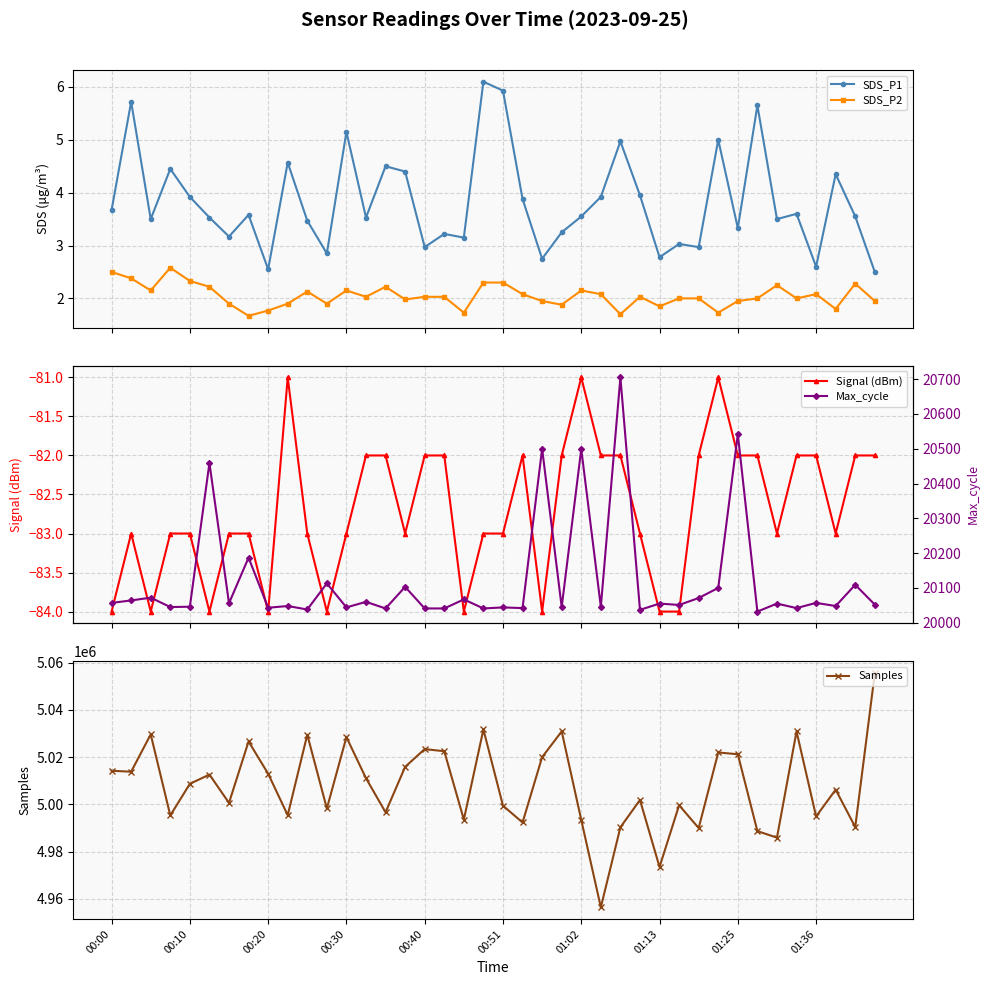

What are all the series names shown in the legend?

SDS_P1, SDS_P2, Signal (dBm), Samples, Max_cycle